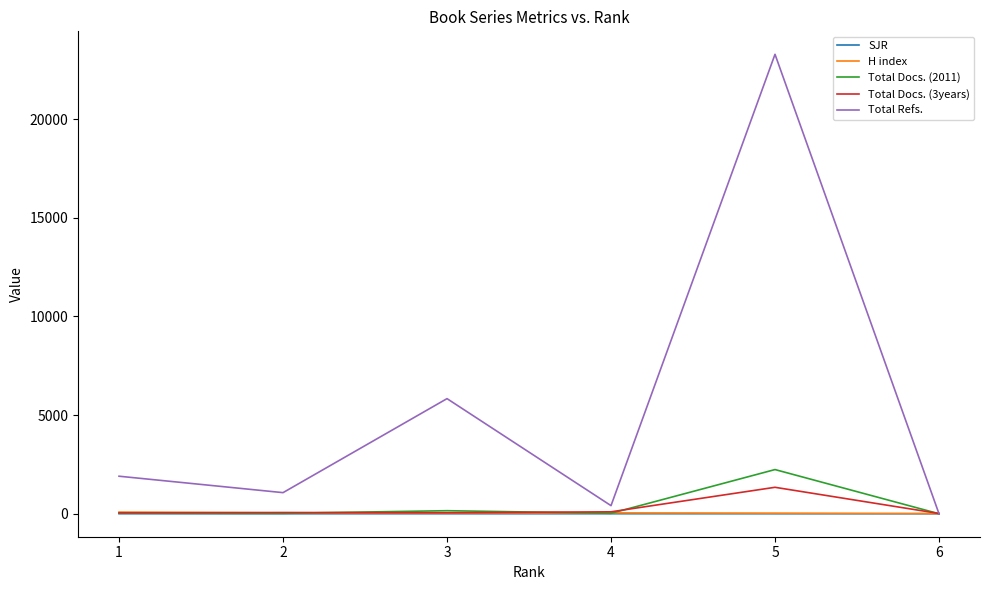

True or false: H index and SJR cross at least once.

False